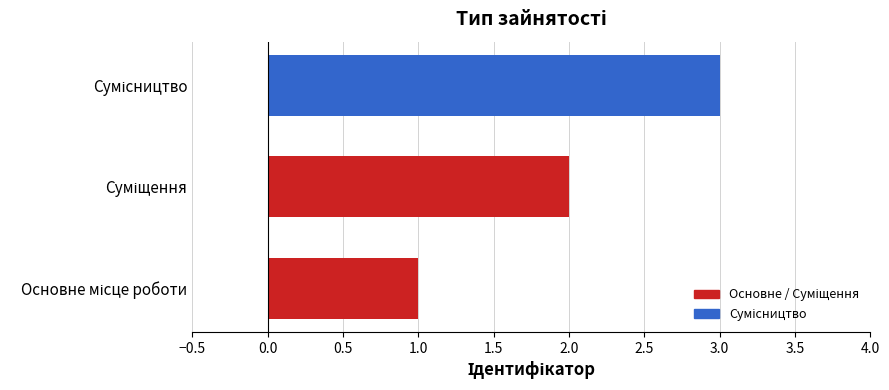

What is the sum of all values?

6